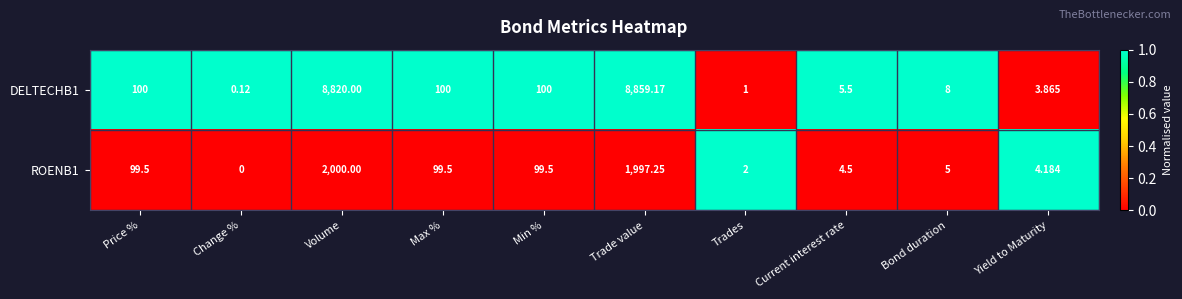

Which category has the lowest value across all series?

Change %